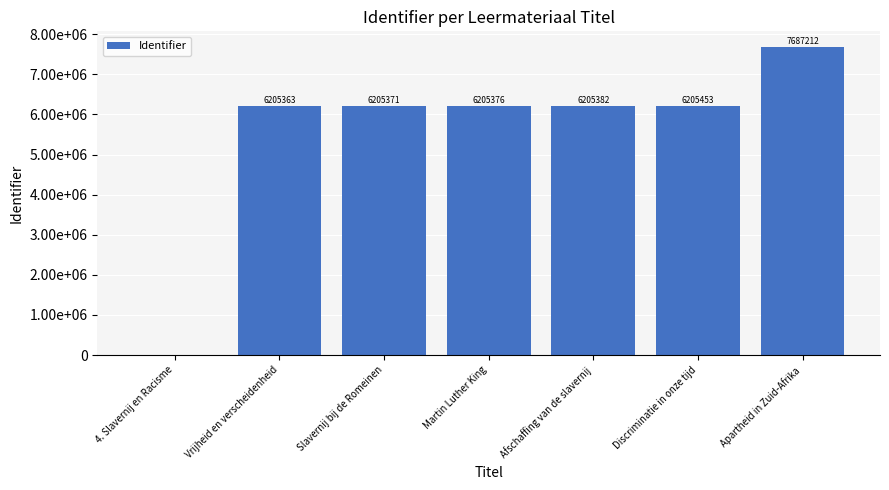

What is the label of the 1st bar from the left?

4. Slavernij en Racisme